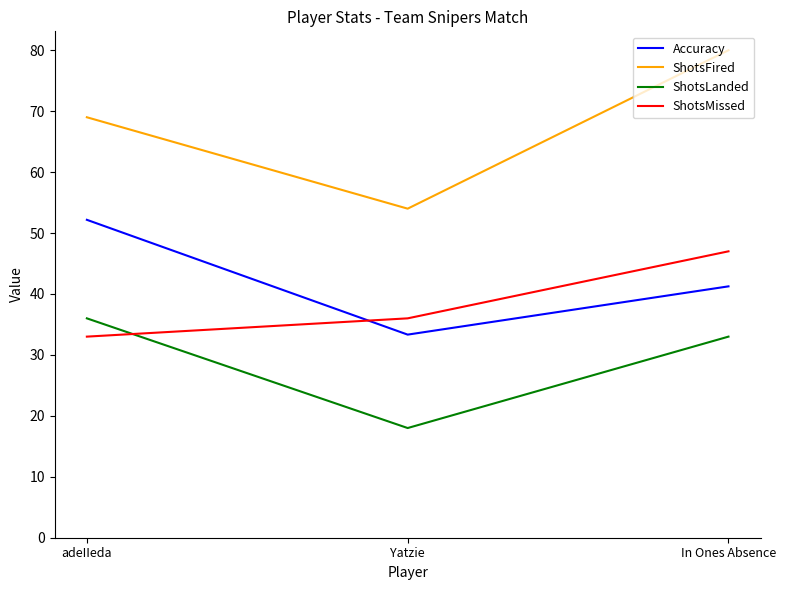

What is the lowest value of the Accuracy series?

33.3